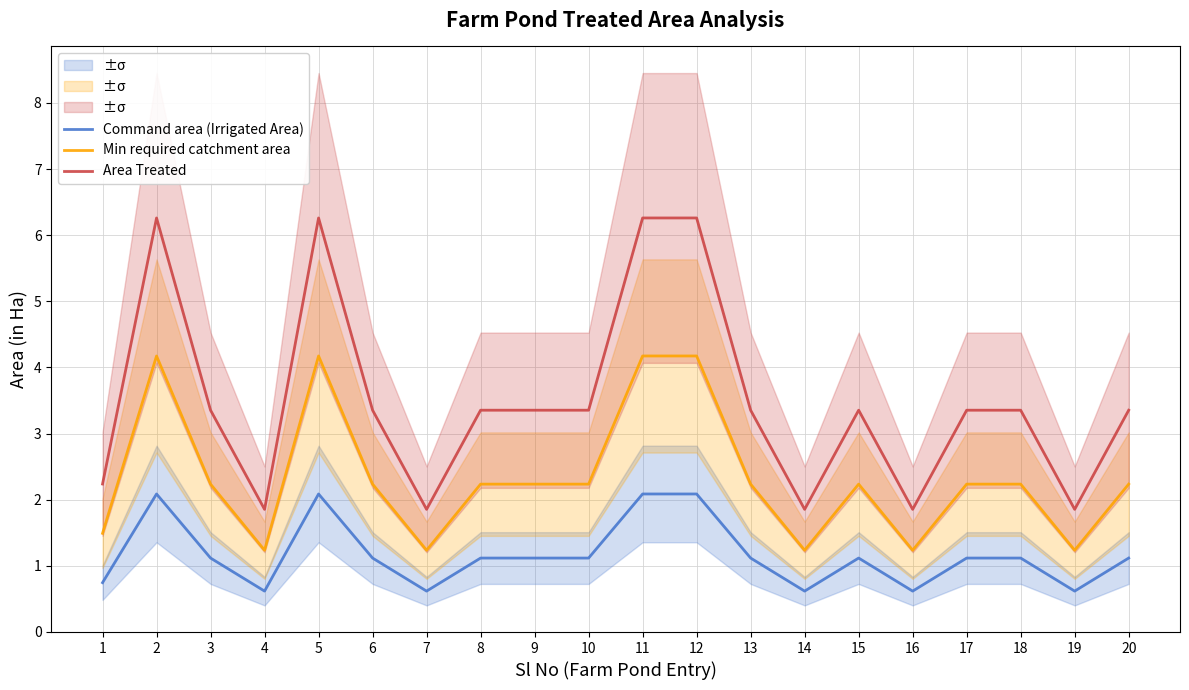

How many data points in Command area (Irrigated Area) are above 1?

14